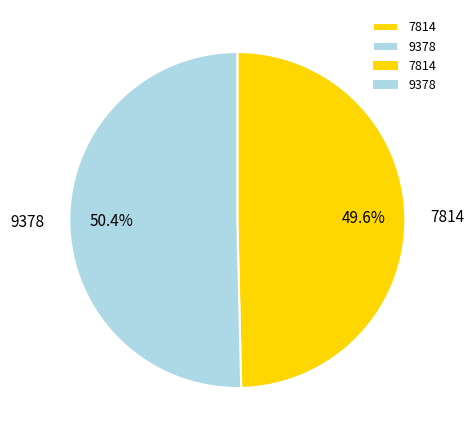

How many slices are in this pie chart?

2